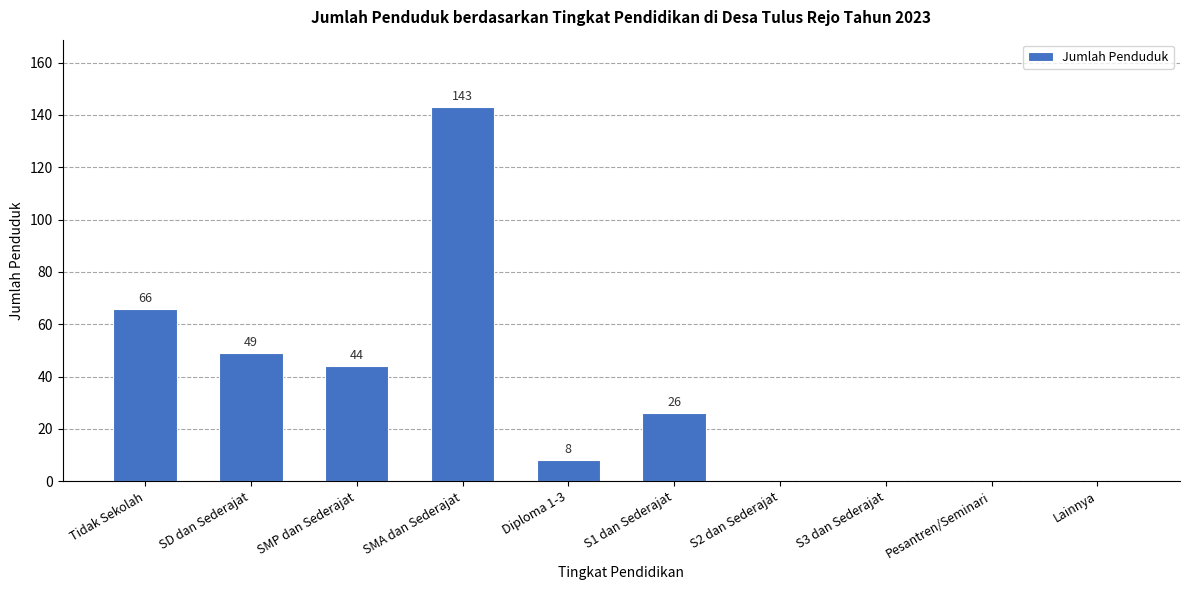

What is the maximum value shown in the chart?

143